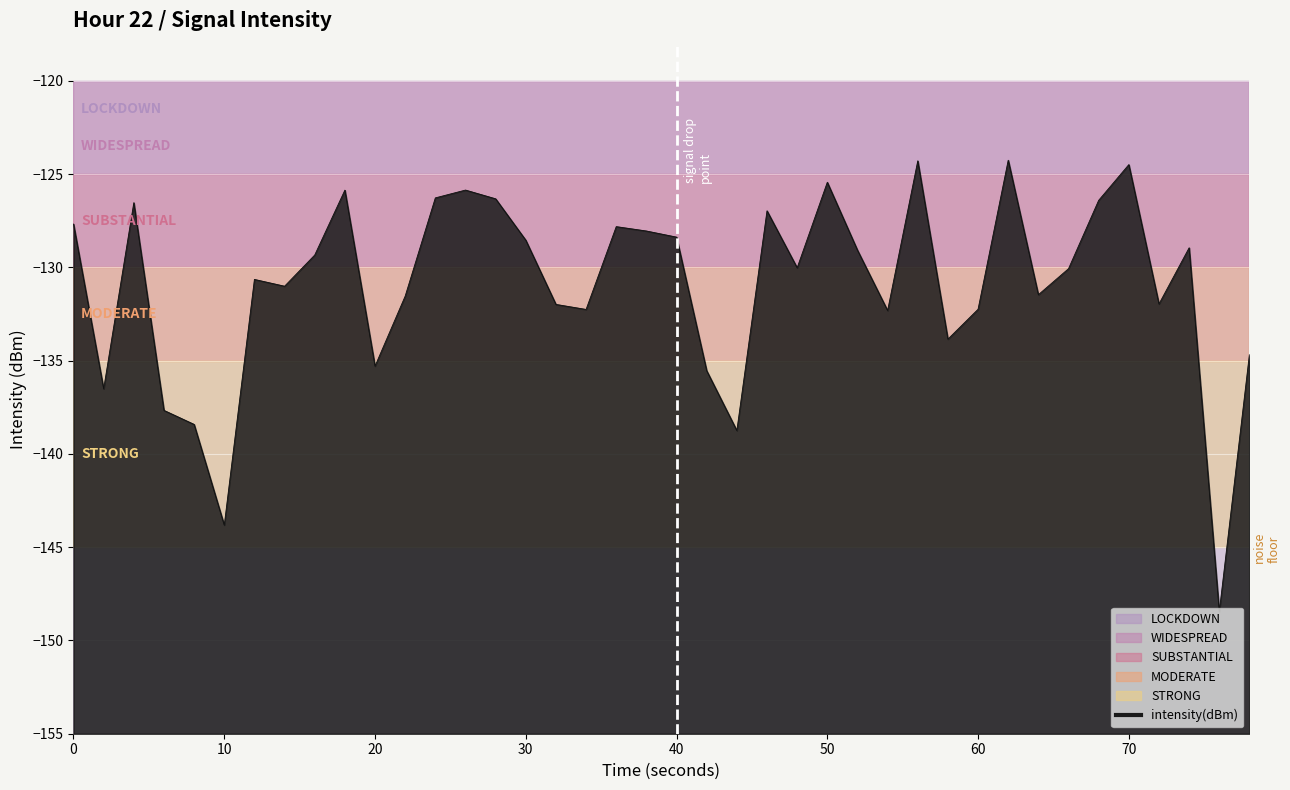

Is it true that the value at 40 is -128.4?

True